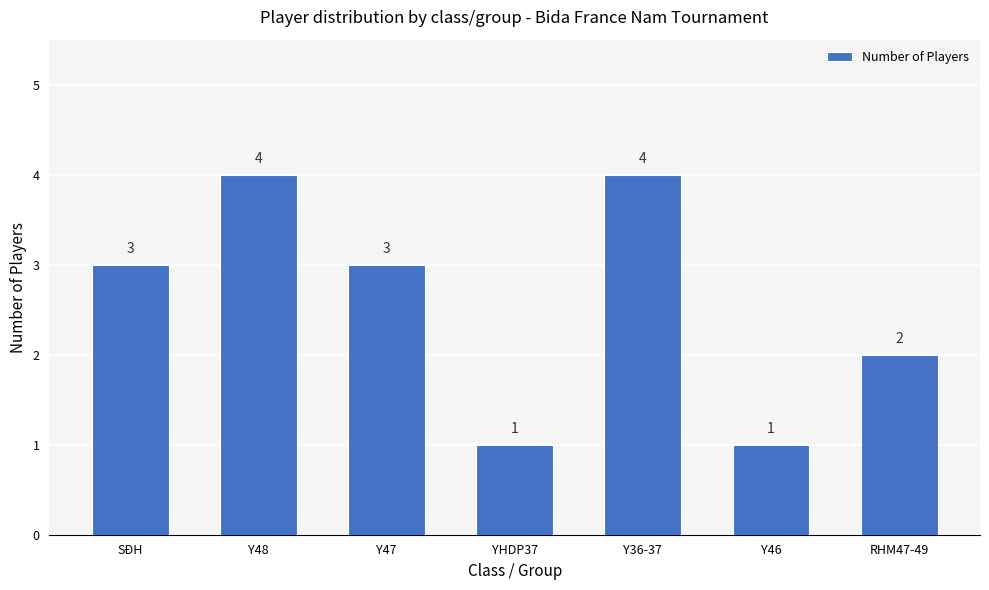

Where is the data nearest to the value 2?

RHM47-49